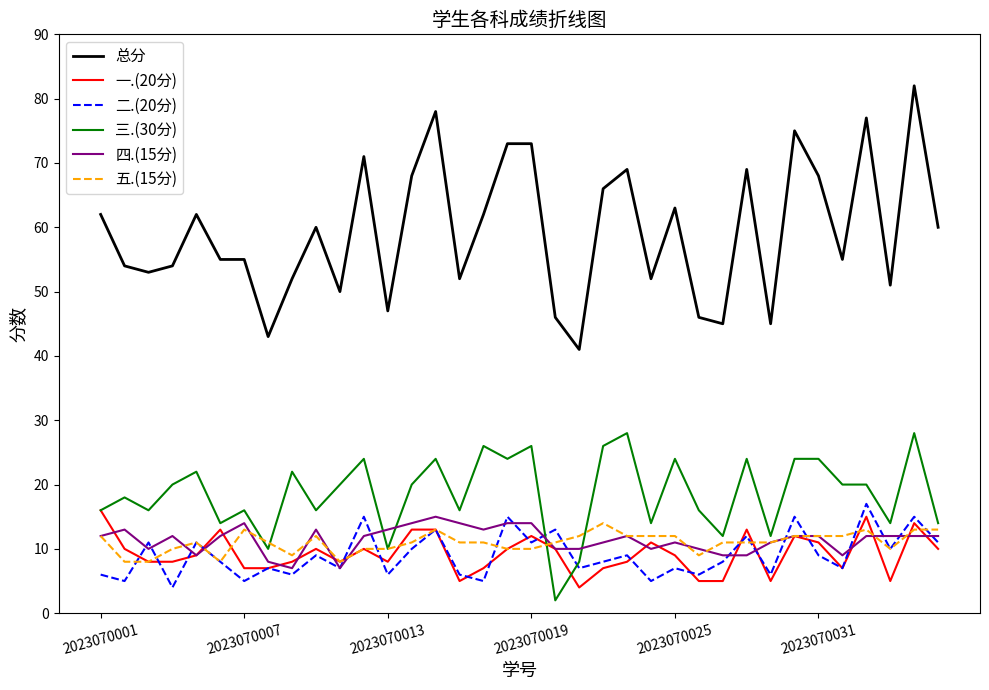

Which series has the largest total across all categories?

总分